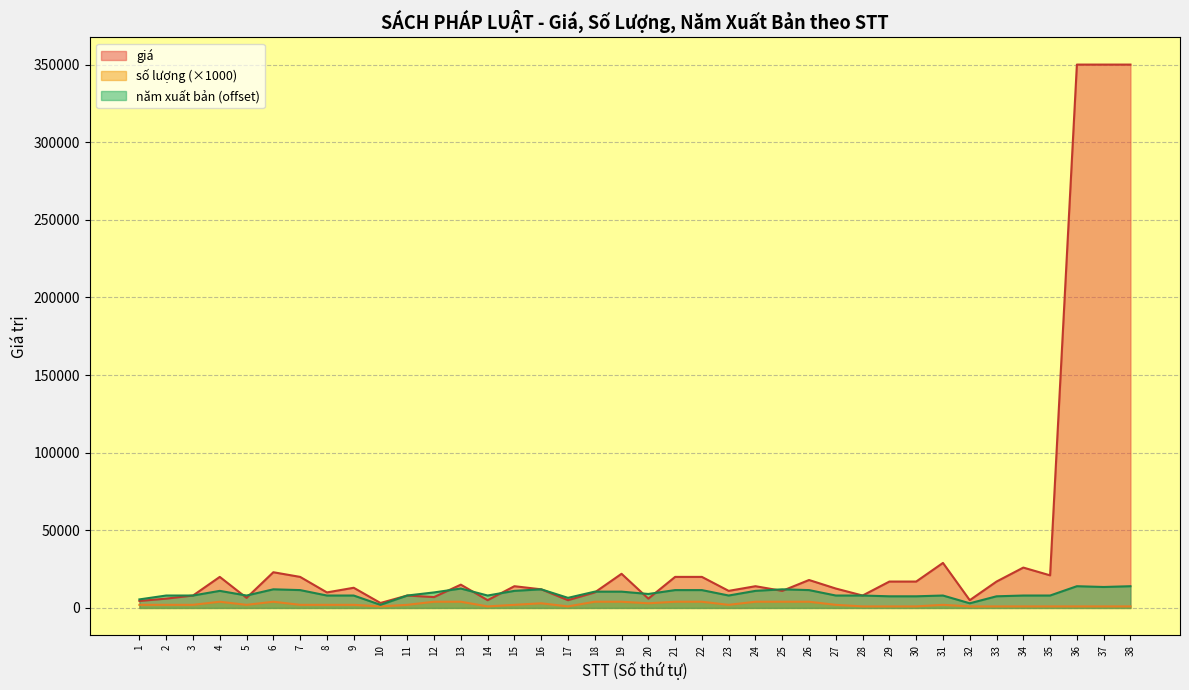

Count the number of categories in the chart.

38